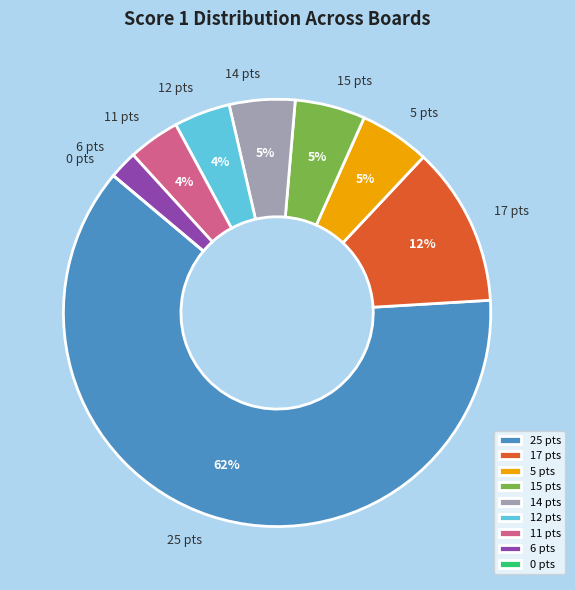

Which category has the biggest portion of the pie?

25 pts